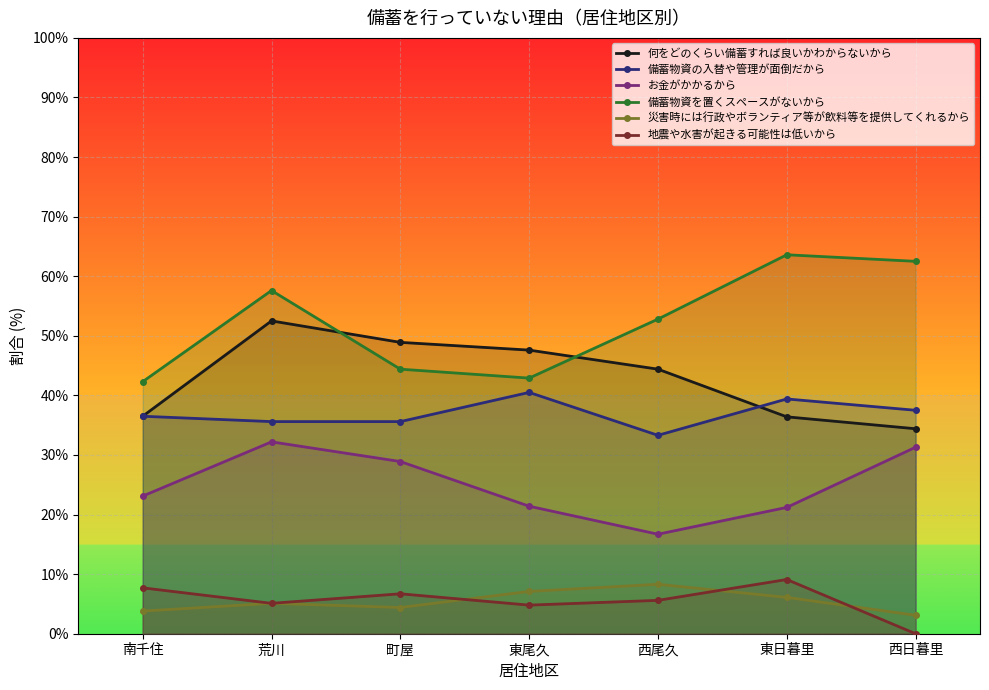

What is the label of the 3rd point from the right?

西尾久